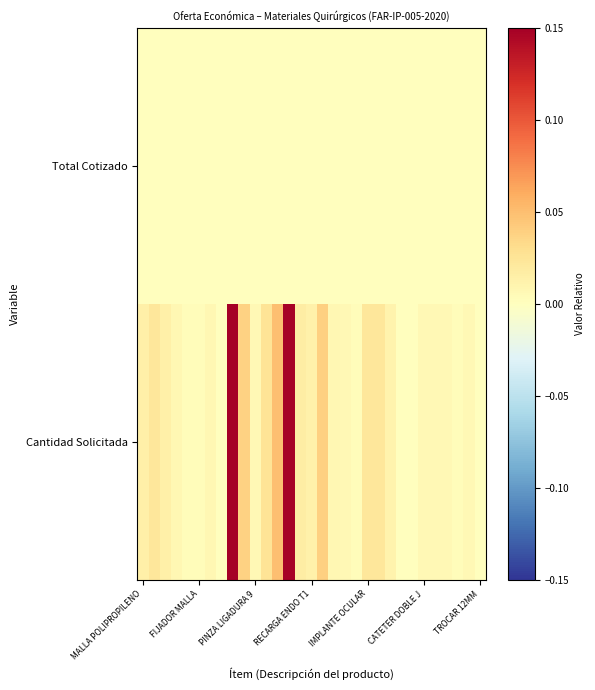

Which series has the largest total across all categories?

Cantidad Solicitada